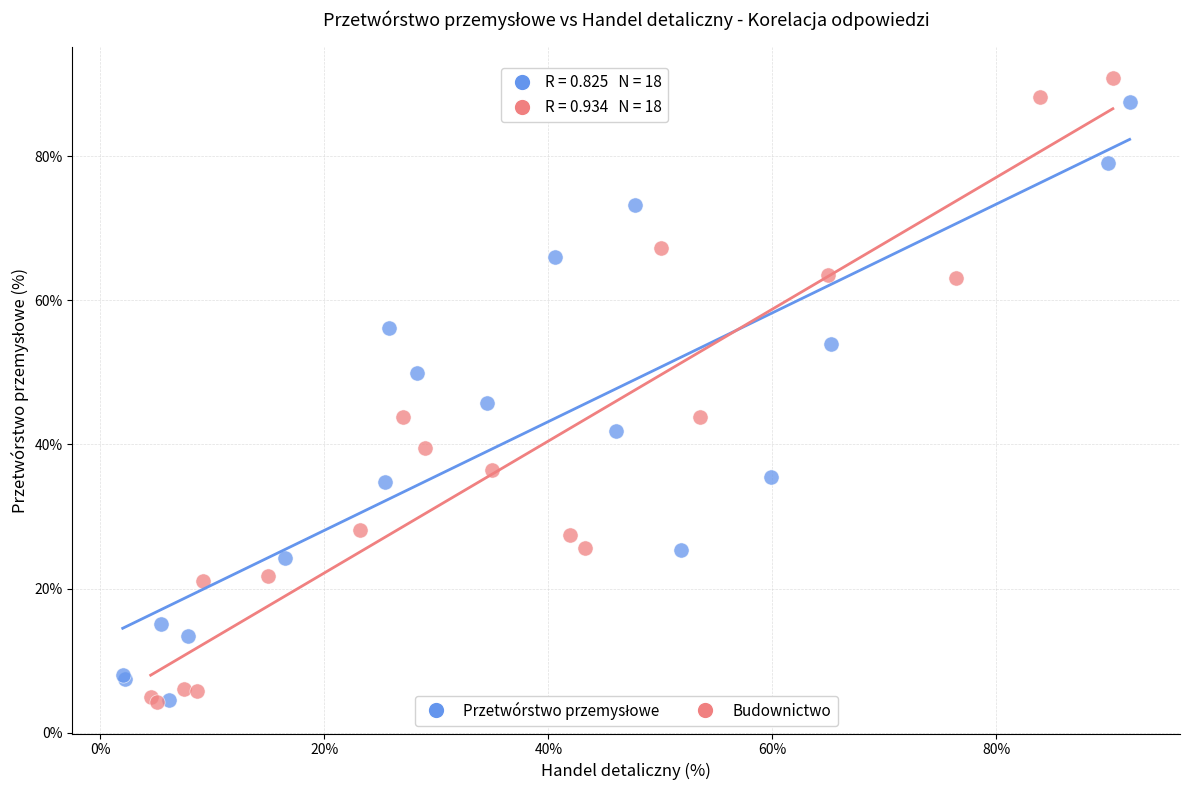

Which series has the widest spread of Y values?

Budownictwo